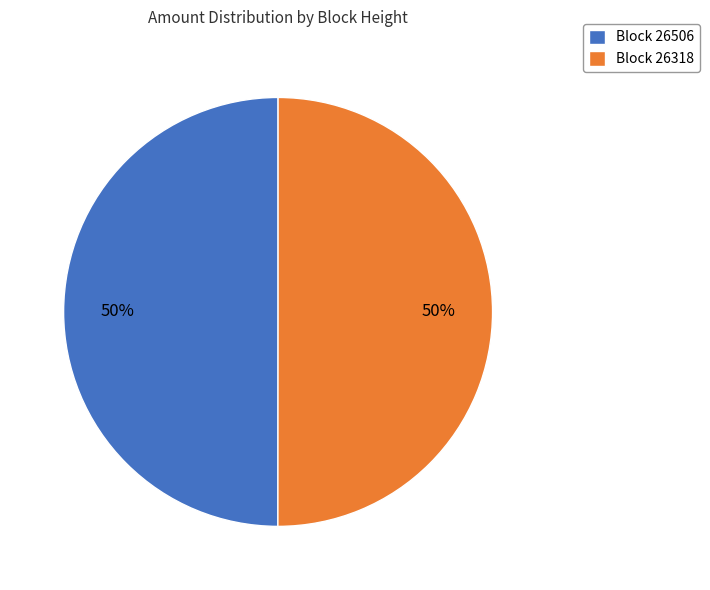

What is the ratio of the value at Block 26318 to the value at Block 26506?

1.0